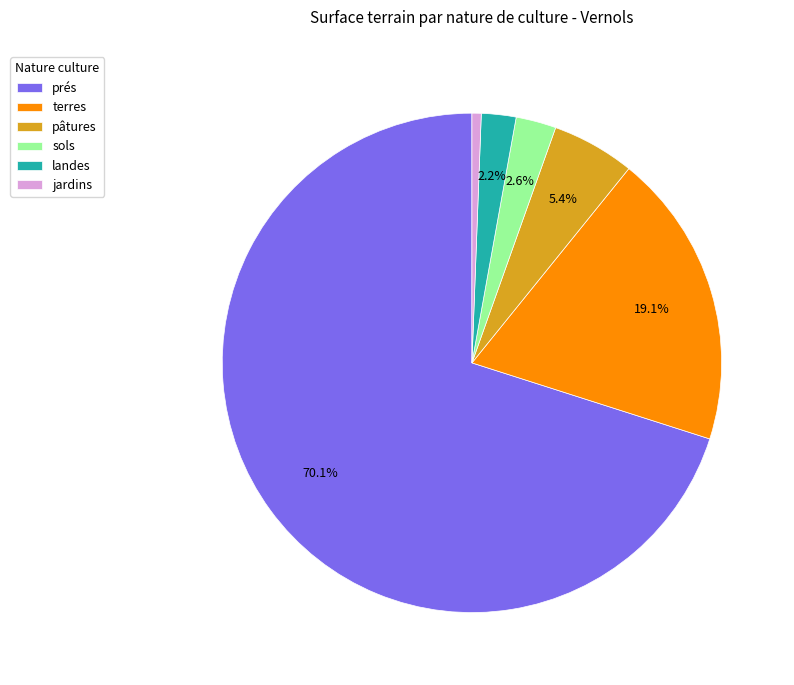

Is it true that pâtures is 11% of the pie?

False